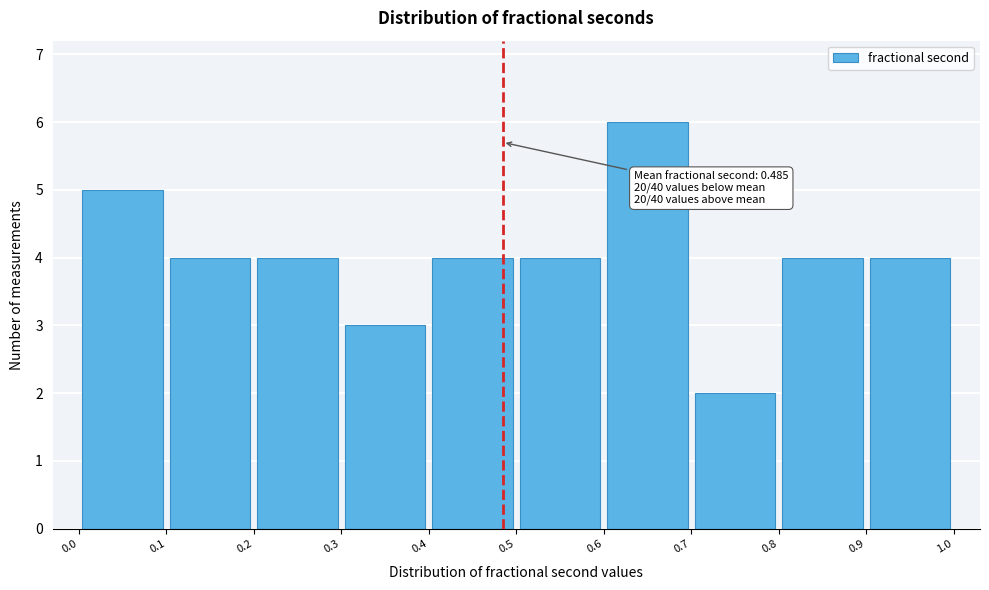

Over which range of the x-axis is the bar tallest?

0.6 to 0.7